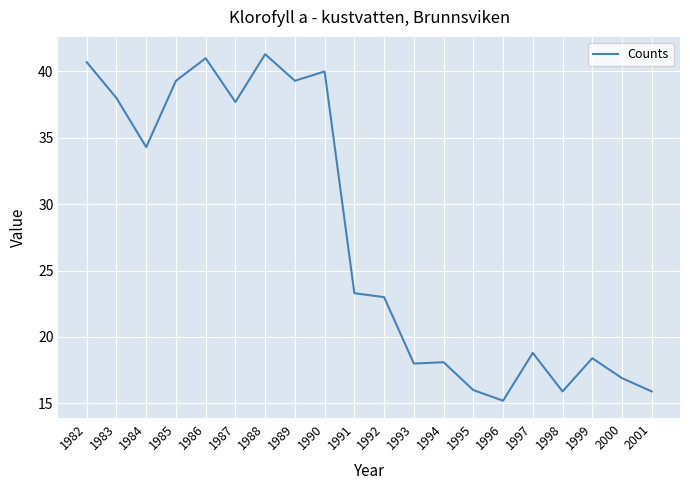

Does the chart have visible grid lines?

Yes